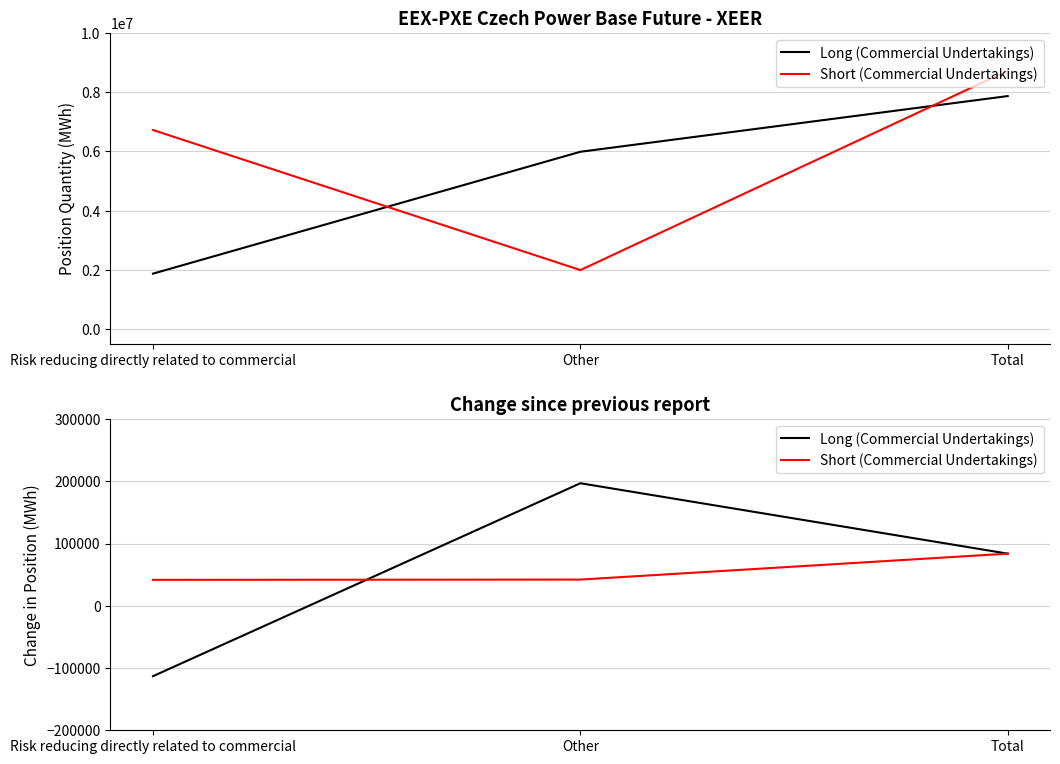

What is the value of the Short (Commercial Undertakings) point at the 1st from the left?

41637